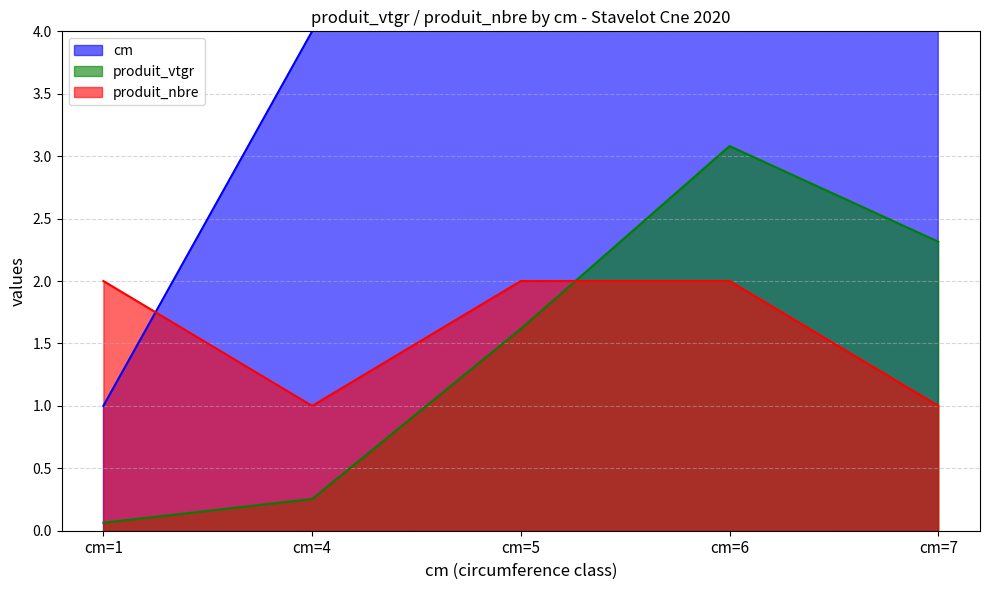

List the labels in order of produit_vtgr value, smallest first.

cm=1, cm=4, cm=5, cm=7, cm=6